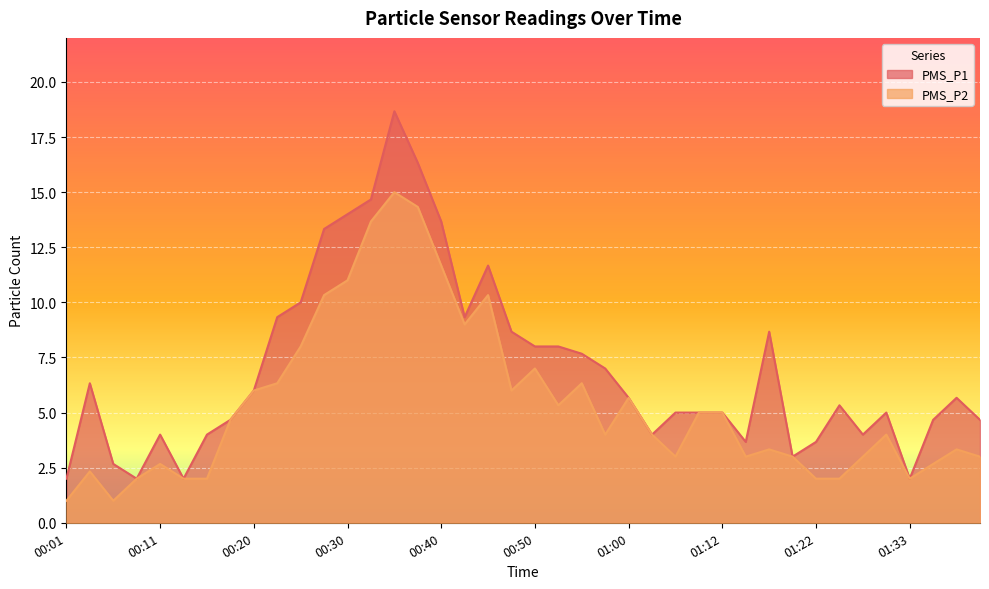

How many data points in PMS_P2 are less than 4?

18